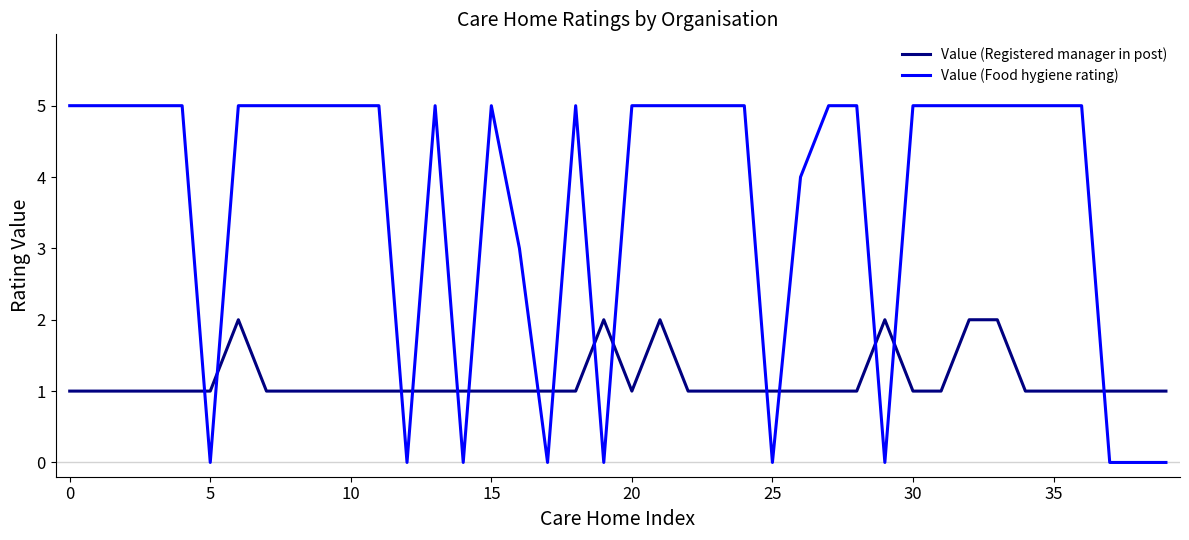

What is the greatest value displayed?

5